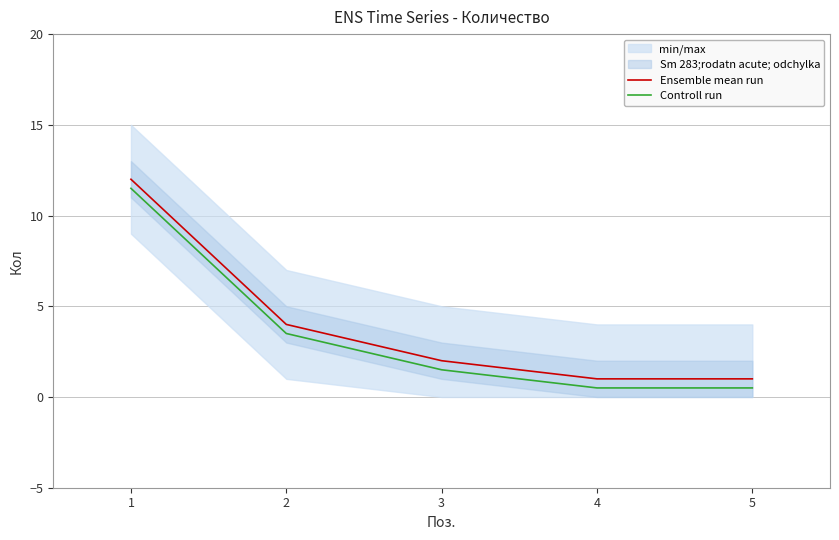

The Controll run series shows 1.1 at 2. True or false?

False